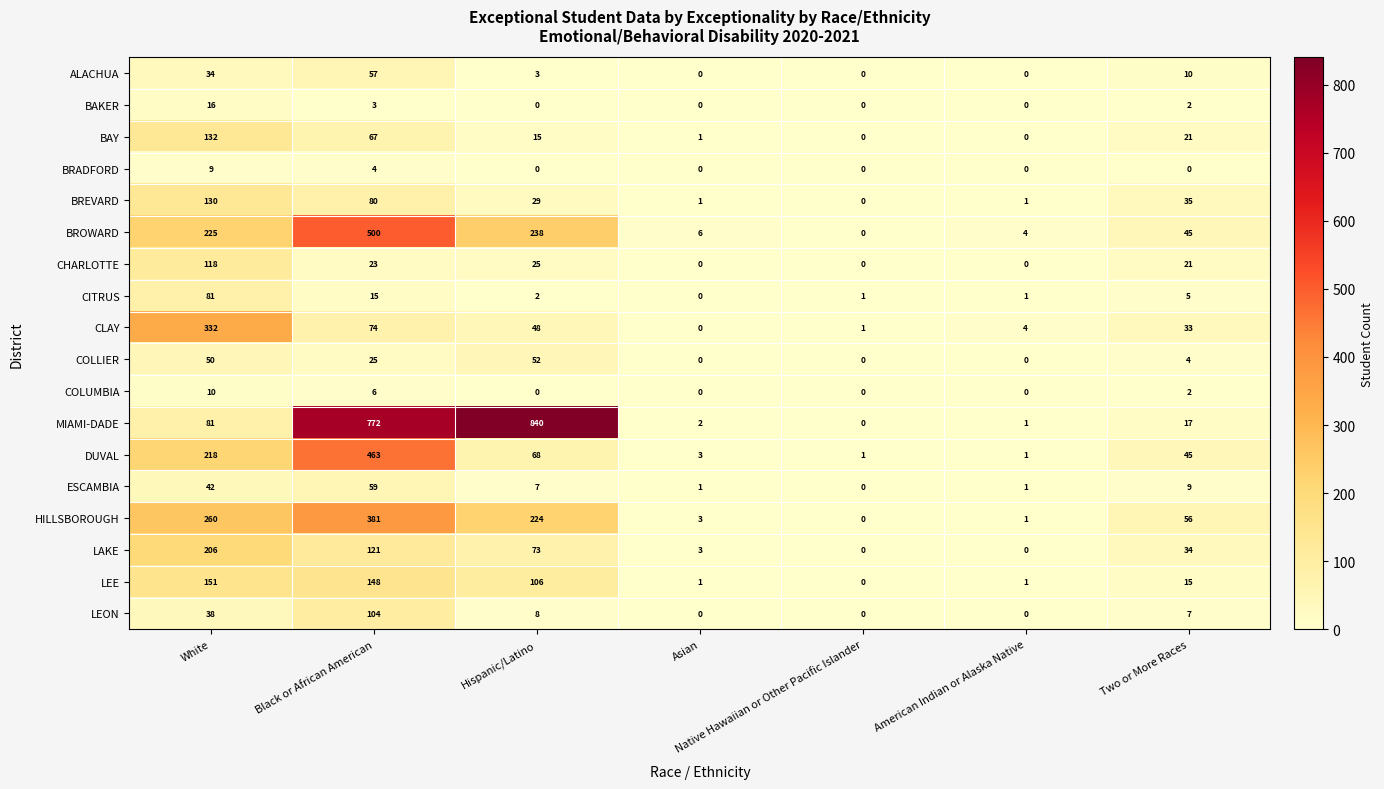

What is the spread (max minus min) of values at American Indian or Alaska Native?

4